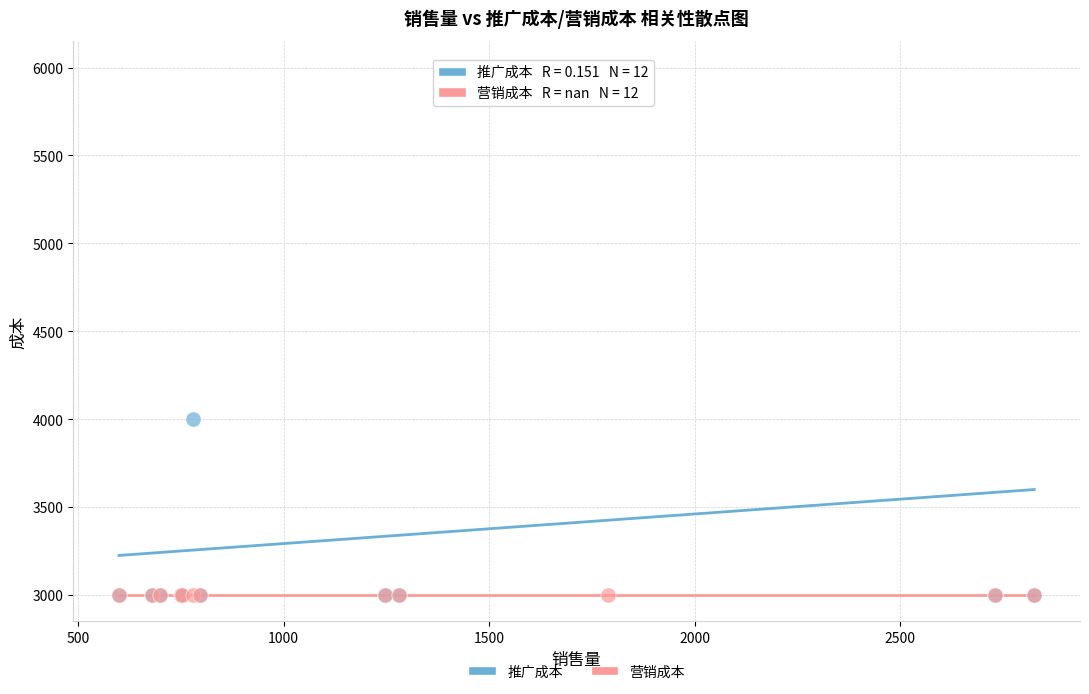

Across all series, what Y value is closest to 4500?

4000